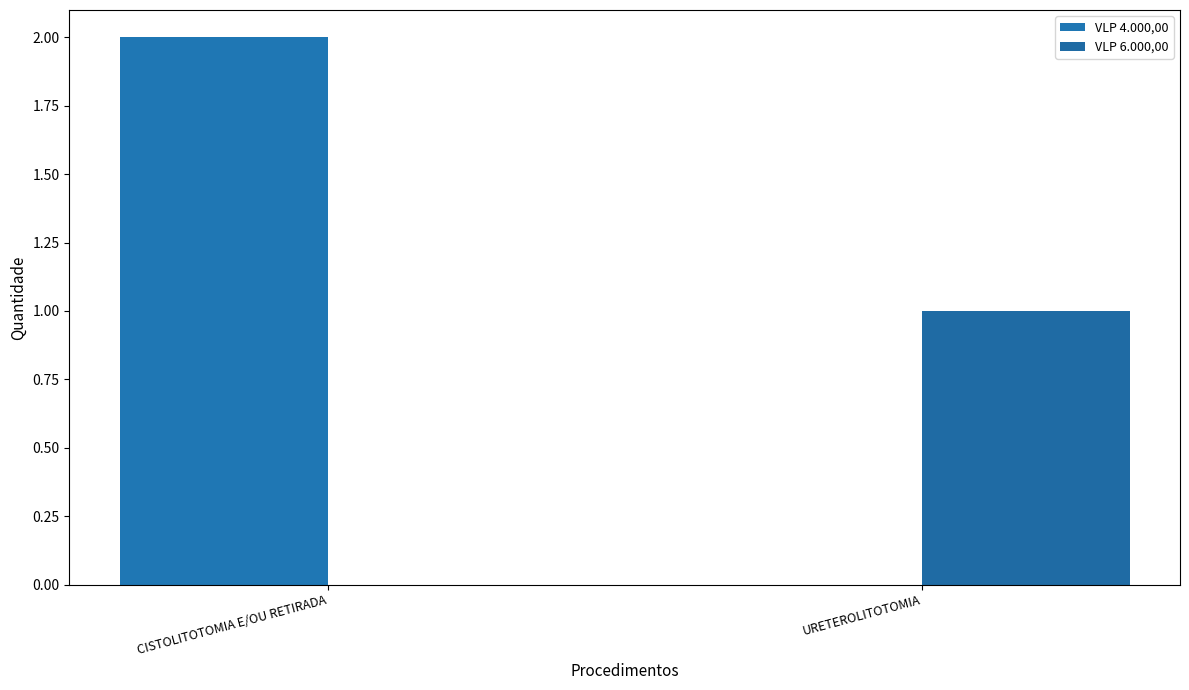

Which series has the largest total across all categories?

VLP 4.000,00